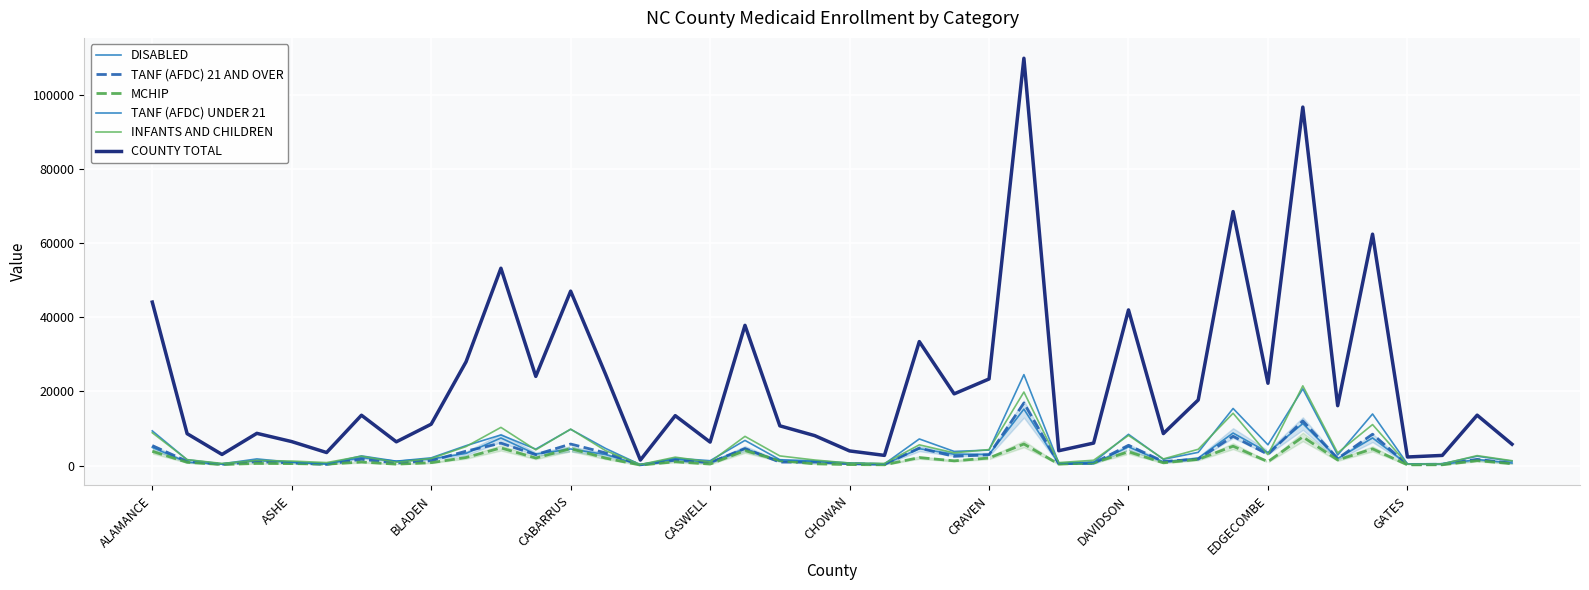

What is the difference between the maximum and minimum values in the TANF (AFDC) 21 AND OVER series?

16689